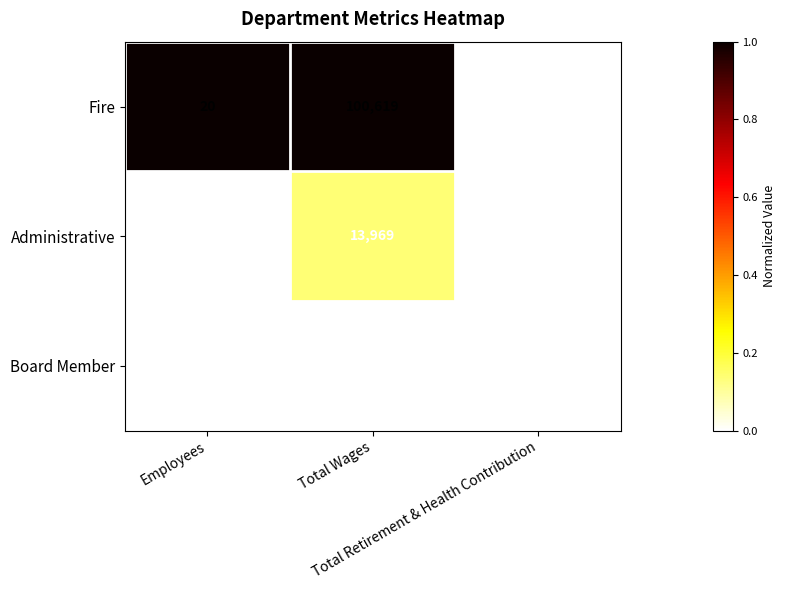

What is the greatest value displayed?

100619